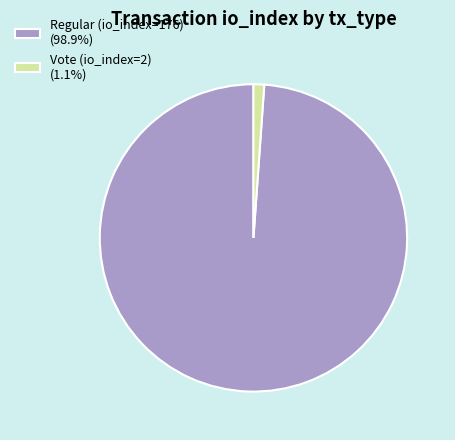

Do Vote (io_index=2) (1.1%) and Regular (io_index=176) (98.9%) together represent more than half of the pie?

Yes